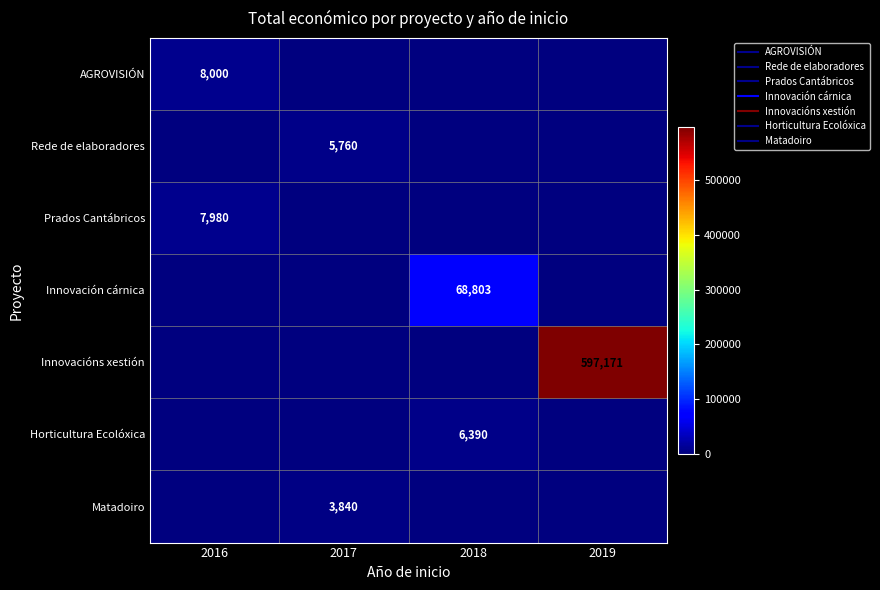

Between 2016 and 2019, which series saw the biggest shift?

Innovacións xestión